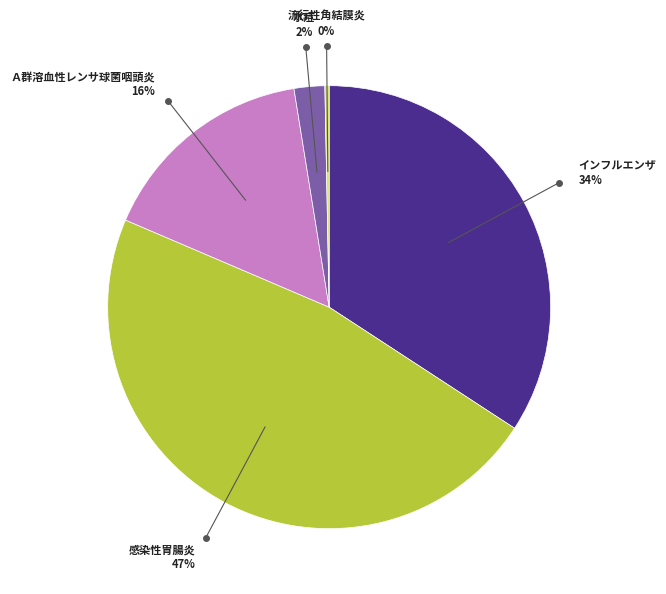

Is there a majority slice in this chart?

No